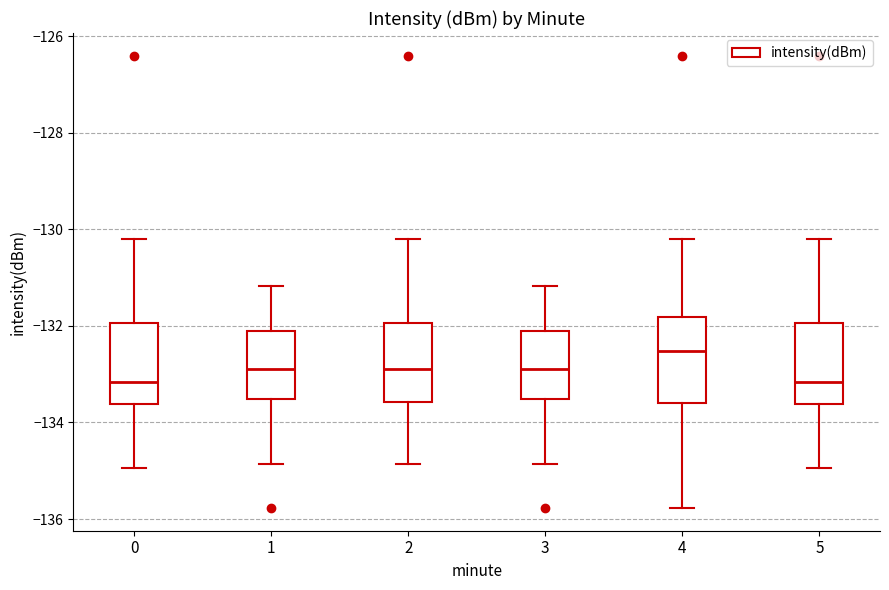

Reading left to right, transcribe this box plot: for each box, give where its median line is, the range the box spans, and where its two whiskers end, as read against the y-axis. The values are not printed on the chart, so give them approximately, as read against the axis.

0: median -133.2, box -133.6 to -132.0, whiskers -135.0 to -130.2
1: median -132.8, box -133.6 to -132.2, whiskers -134.8 to -131.2
2: median -132.8, box -133.6 to -132.0, whiskers -134.8 to -130.2
3: median -132.8, box -133.6 to -132.2, whiskers -134.8 to -131.2
4: median -132.6, box -133.6 to -131.8, whiskers -135.8 to -130.2
5: median -133.2, box -133.6 to -132.0, whiskers -135.0 to -130.2